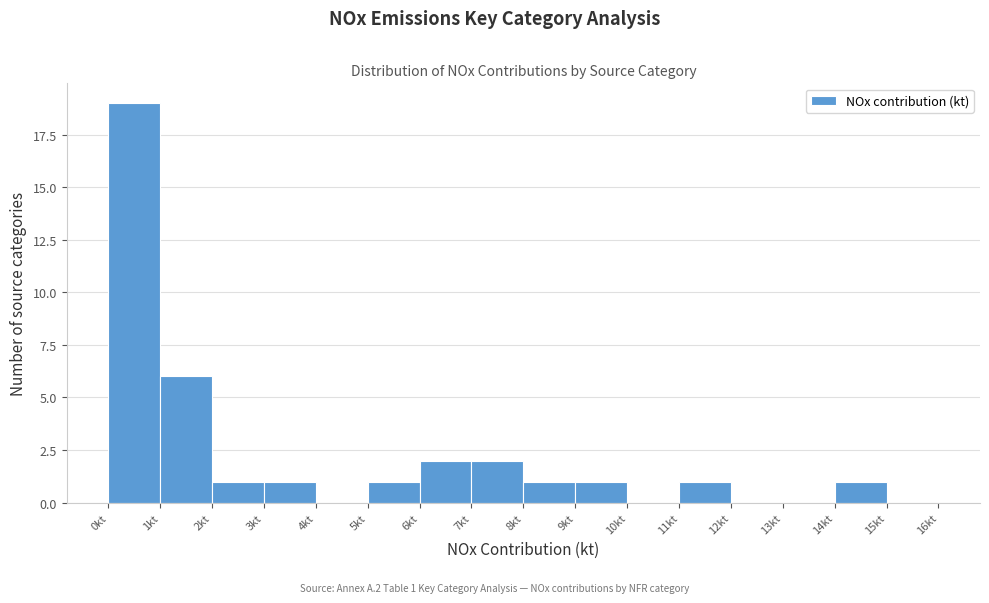

Which range on the x-axis has the tallest bar?

0 to 1